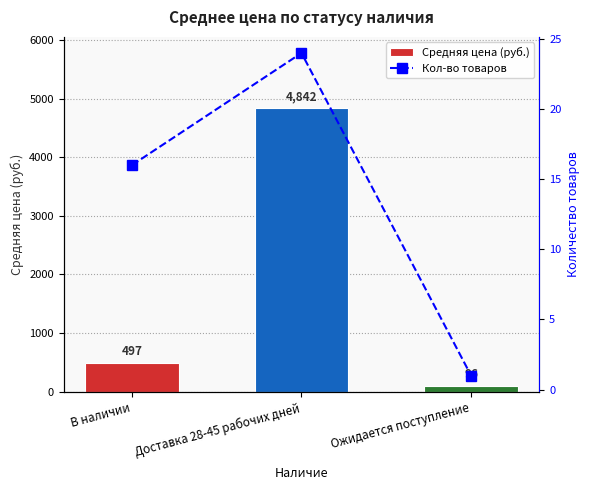

Are the bars horizontal?

No